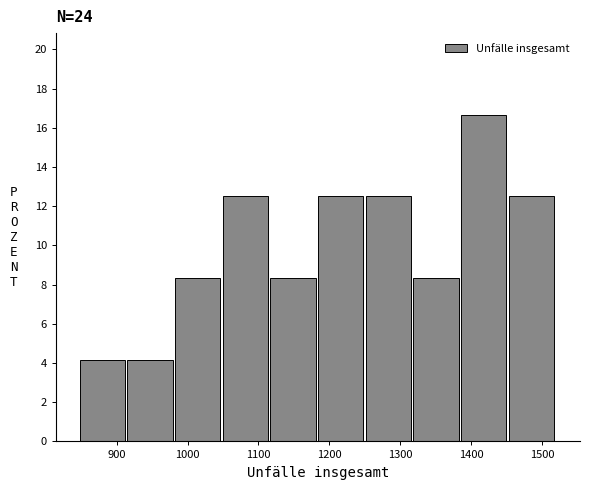

Reading left to right, transcribe this chart: for each bar, give the range it covers on the x-axis and its height. Neither the bar edges nor the heights are printed on the chart, so give them approximately, as read against the axes.

850 to 920: 4.2
920 to 980: 4.2
980 to 1050: 8.4
1050 to 1120: 12.6
1120 to 1180: 8.4
1180 to 1250: 12.6
1250 to 1320: 12.6
1320 to 1390: 8.4
1390 to 1450: 16.6
1450 to 1520: 12.6